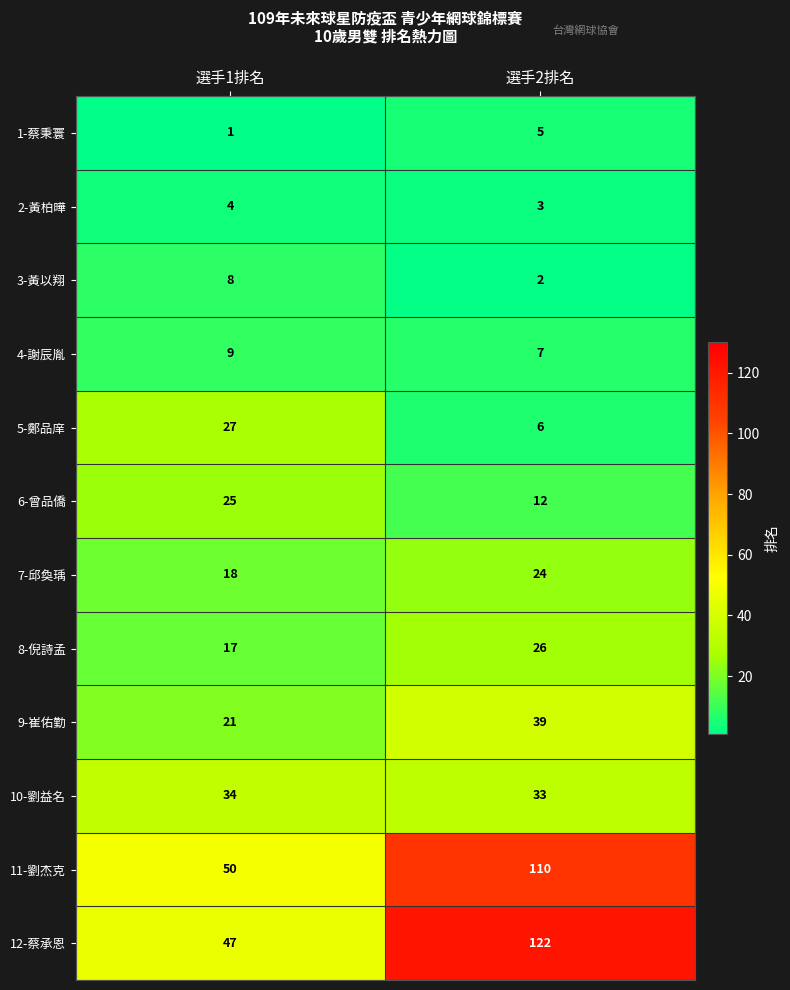

Rank the series by their maximum value, from highest to lowest.

12-蔡承恩, 11-劉杰克, 9-崔佑勤, 10-劉益名, 5-鄭品庠, 8-倪詩孟, 6-曾品僑, 7-邱奐瑀, 4-謝辰胤, 3-黃以翔, 1-蔡秉寰, 2-黃柏曄